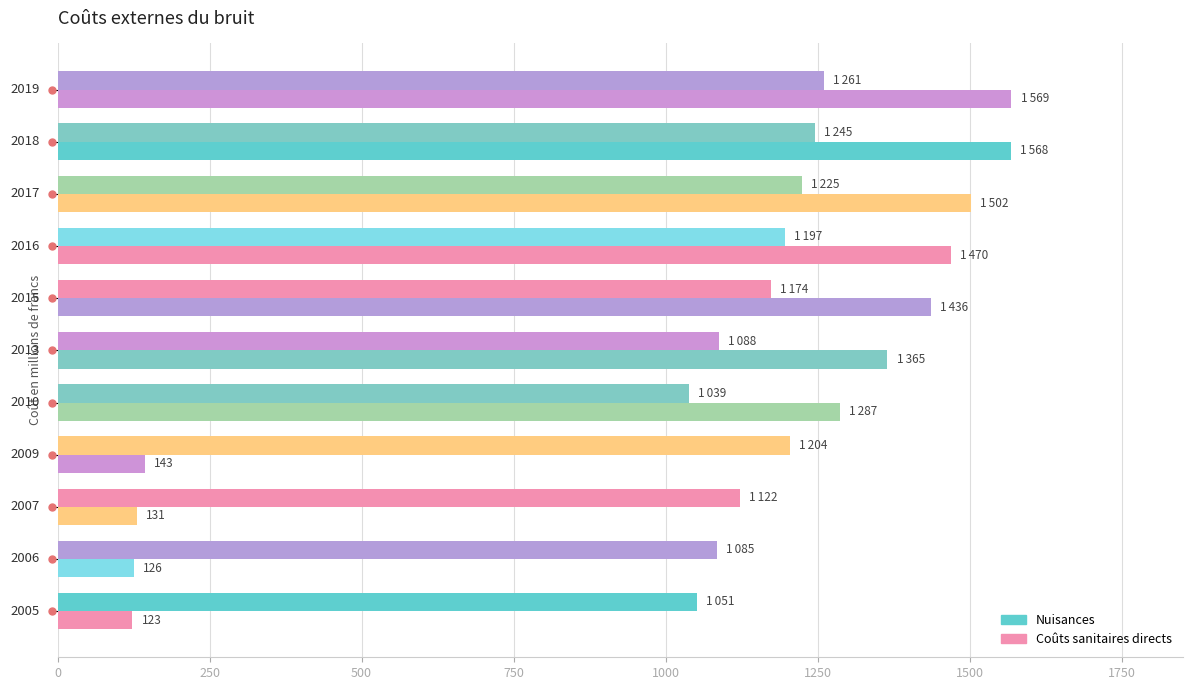

Which series has the largest total across all categories?

Nuisances